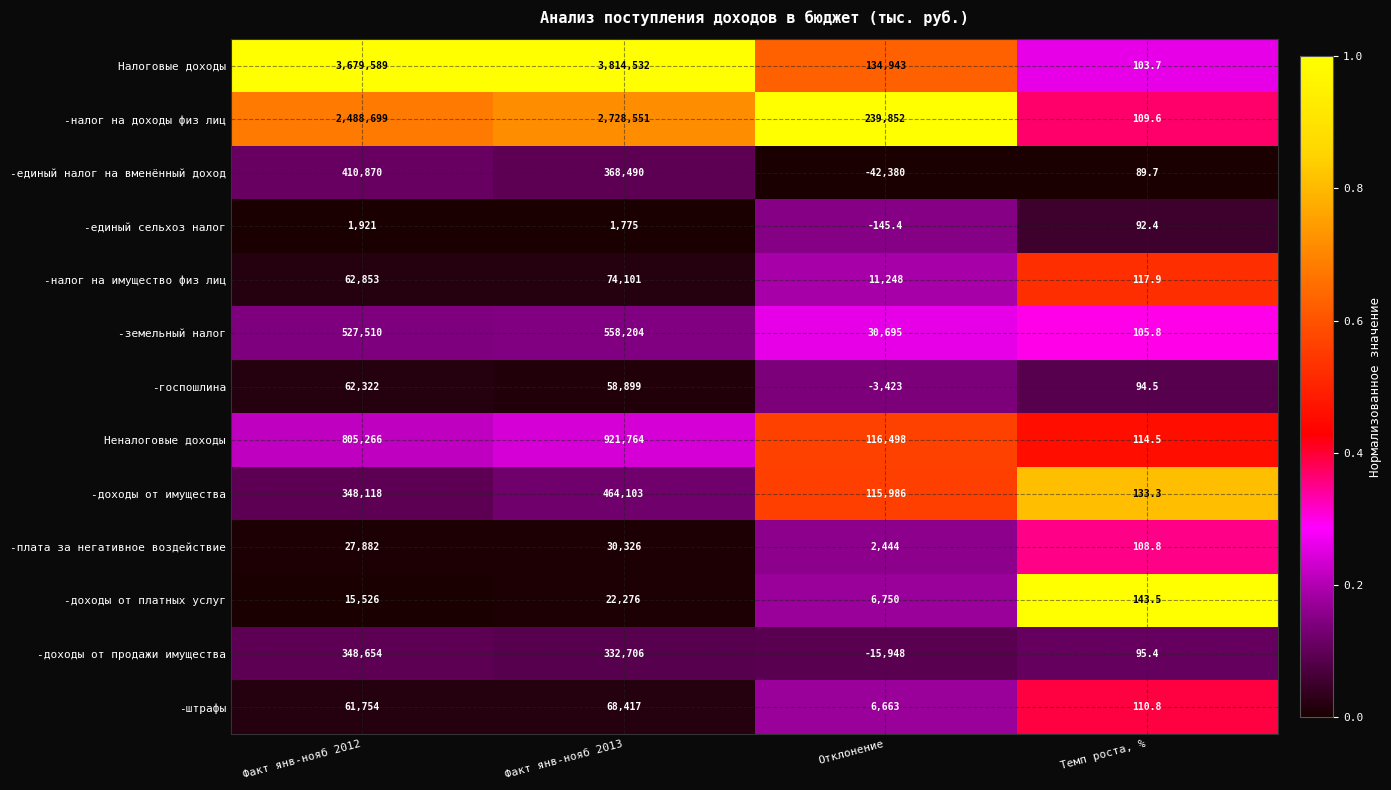

What is the total value across all series at Факт янв-нояб 2013?

9444144.0